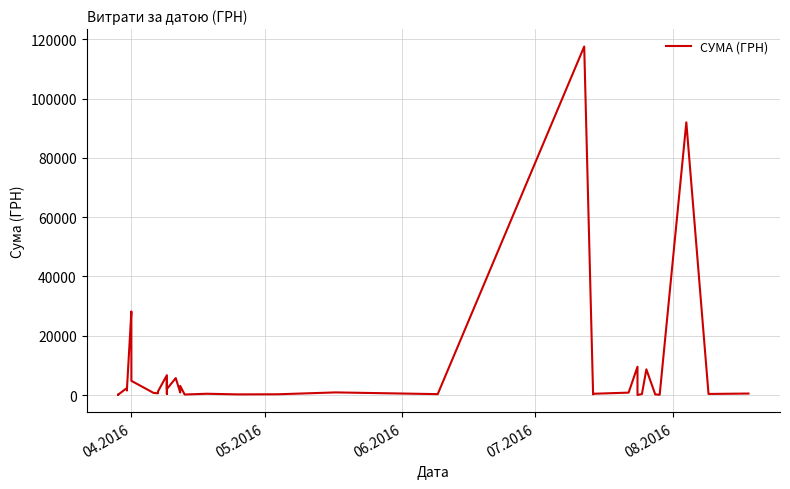

Reading left to right, extract all data points from this chart.

97.8	100.0	97.8	100.0	2364.0	1576.8	1881.9	28183.3	26381.6	4783.8	714.6	577.4	1216.6	6700.0	361.8	5116.8	2027.8	5709.6	5693.4	859.3	3071.0	173.9	425.8	215.5	252.8	881.4	300.0	117568.8	219.0	425.8	805.0	9532.1	11.2	323.2	8661.0	199.0	97.8	91998.9	361.8	496.0